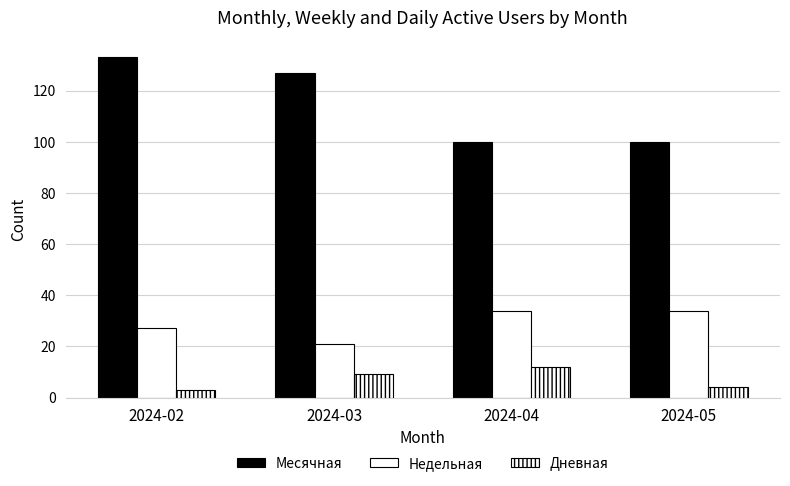

How many series are shown in this chart?

3